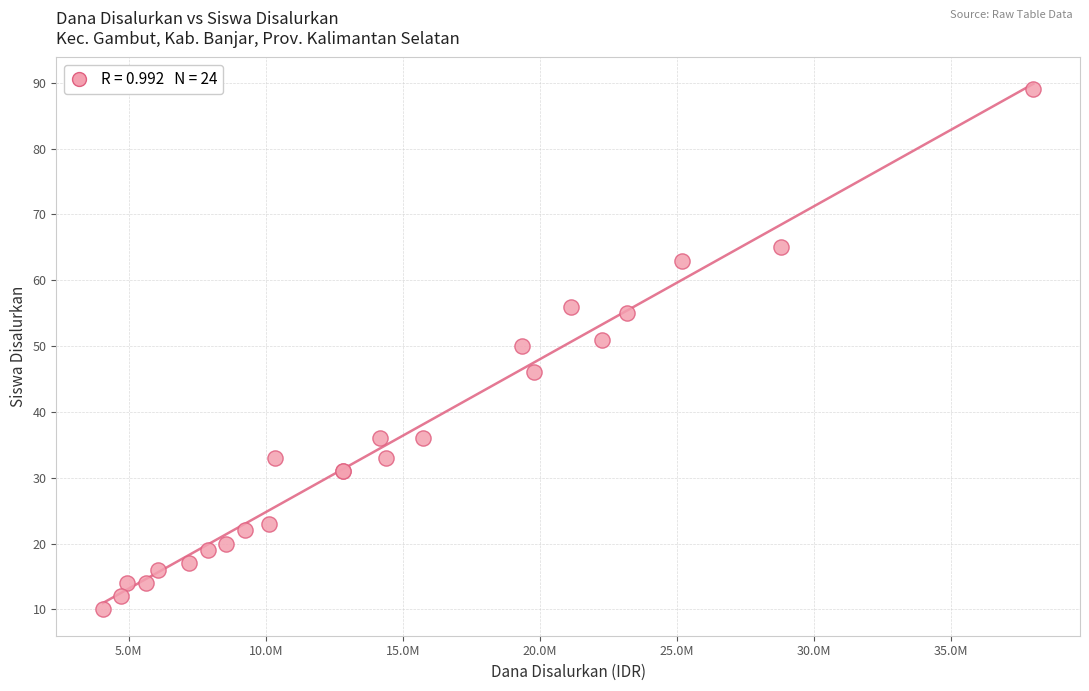

What Y value in the scatter plot is closest to 49?

50